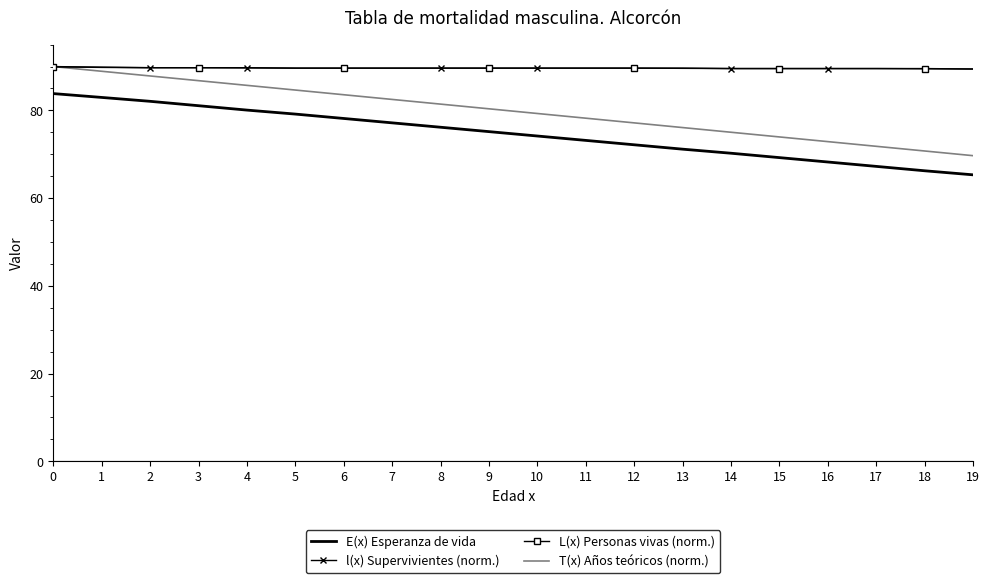

The value of L(x) Personas vivas (norm.) at 4 is 89.7. True or false?

True